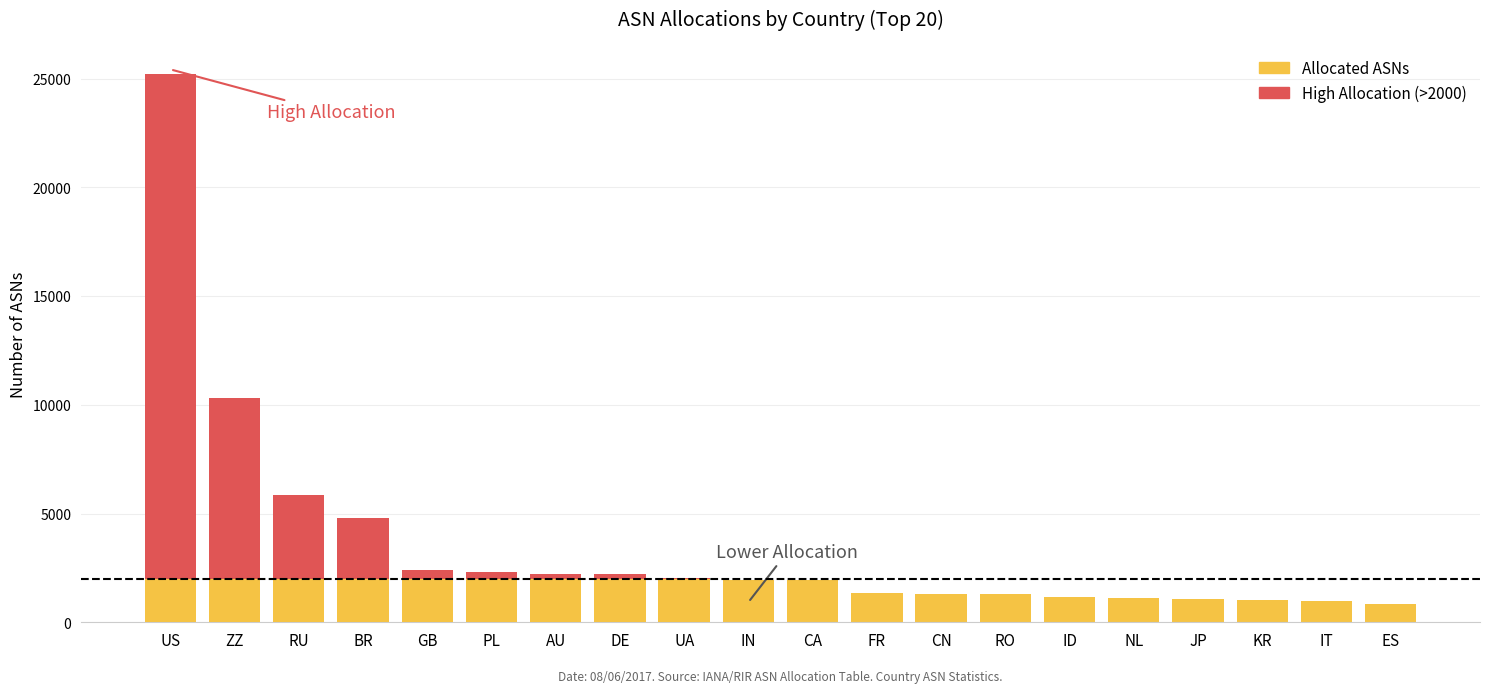

Reading left to right, extract all data points from this chart.

US=25226	ZZ=10310	RU=5871	BR=4796	GB=2428	PL=2335	AU=2211	DE=2206	UA=2057	IN=1970	CA=1935	FR=1332	CN=1327	RO=1294	ID=1177	NL=1107	JP=1086	KR=1023	IT=969	ES=829